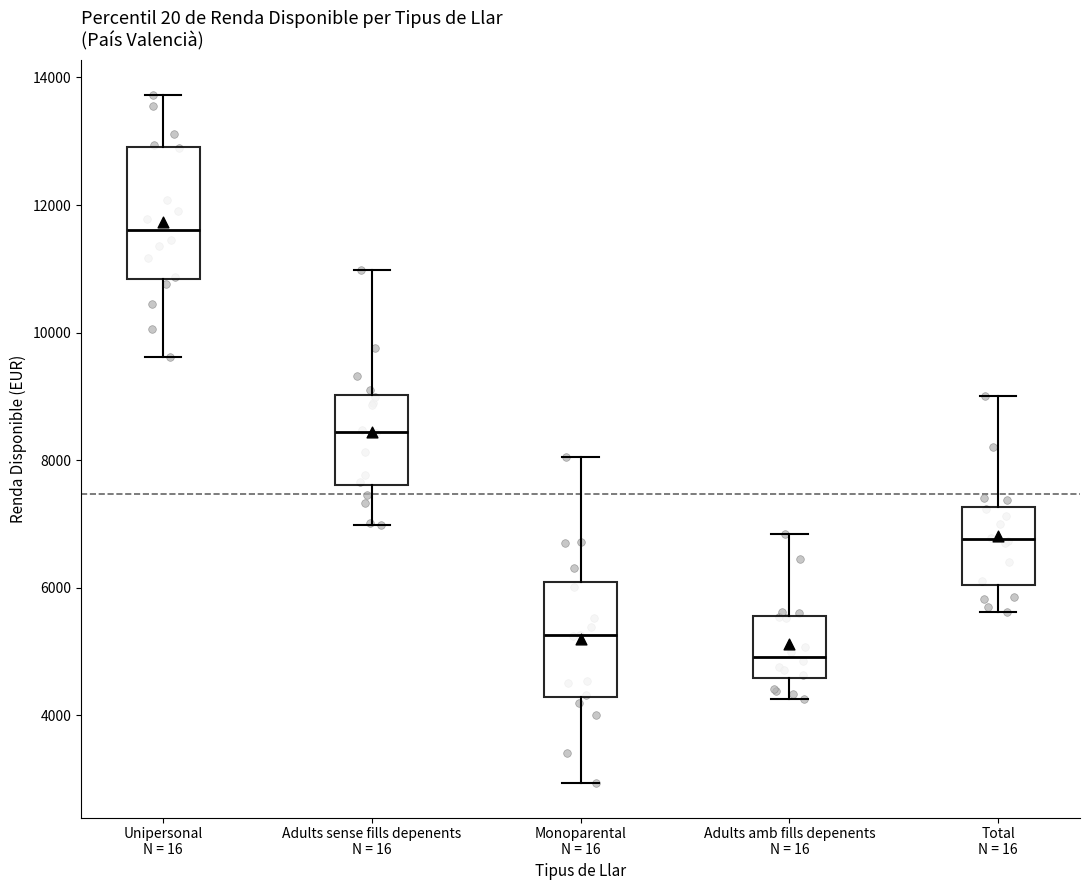

Reading left to right, transcribe this box plot: for each box, give where its median line is, the range the box spans, and where its two whiskers end, as read against the y-axis. The values are not printed on the chart, so give them approximately, as read against the axis.

Unipersonal N = 16: median 11600, box 10800 to 13000, whiskers 9600 to 13800
Adults sense fills depenents N = 16: median 8400, box 7600 to 9000, whiskers 7000 to 11000
Monoparental N = 16: median 5200, box 4200 to 6000, whiskers 3000 to 8000
Adults amb fills depenents N = 16: median 5000, box 4600 to 5600, whiskers 4200 to 6800
Total N = 16: median 6800, box 6000 to 7200, whiskers 5600 to 9000